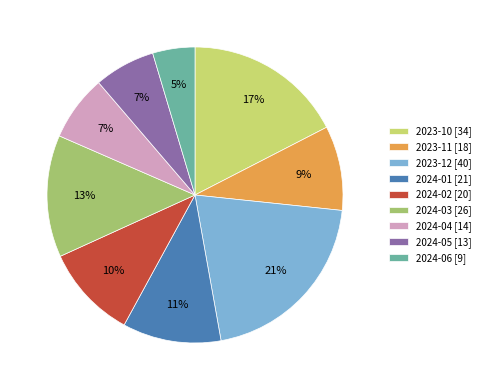

How many segments does this pie chart have?

9